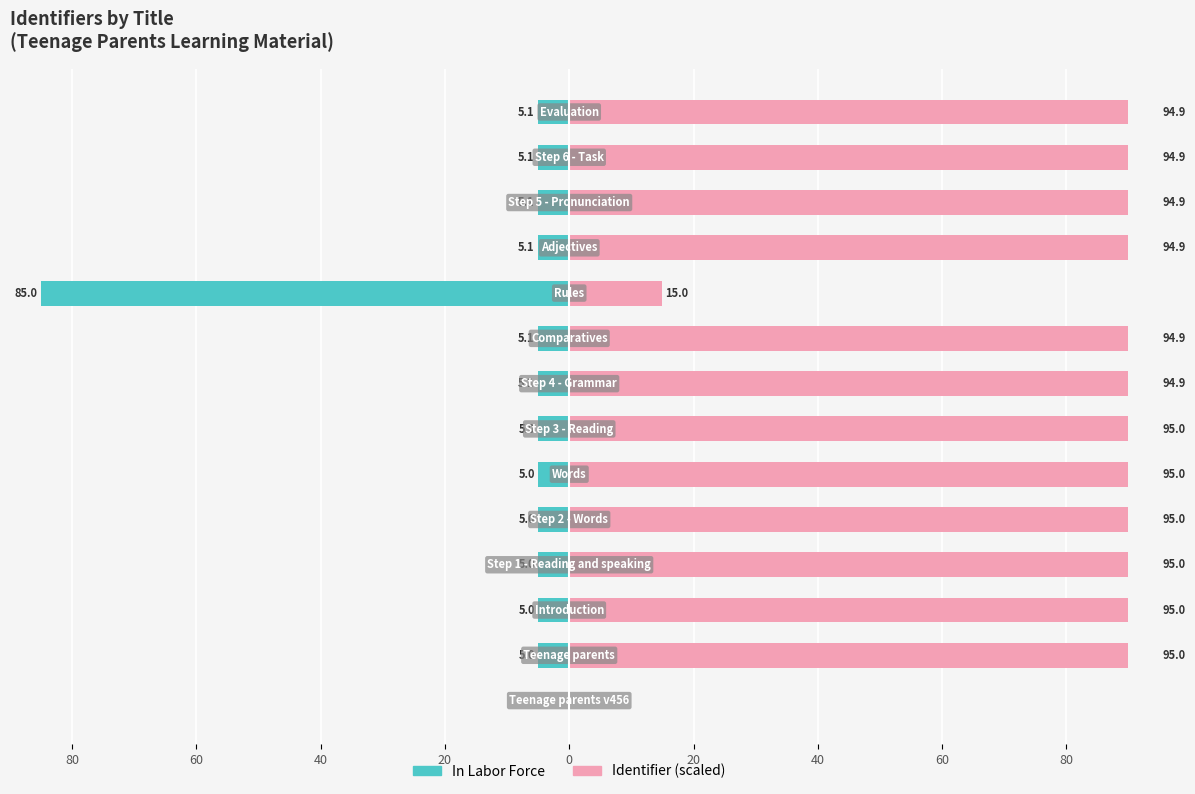

Is it true that Identifier (scaled) equals 37.8 at 20?

False